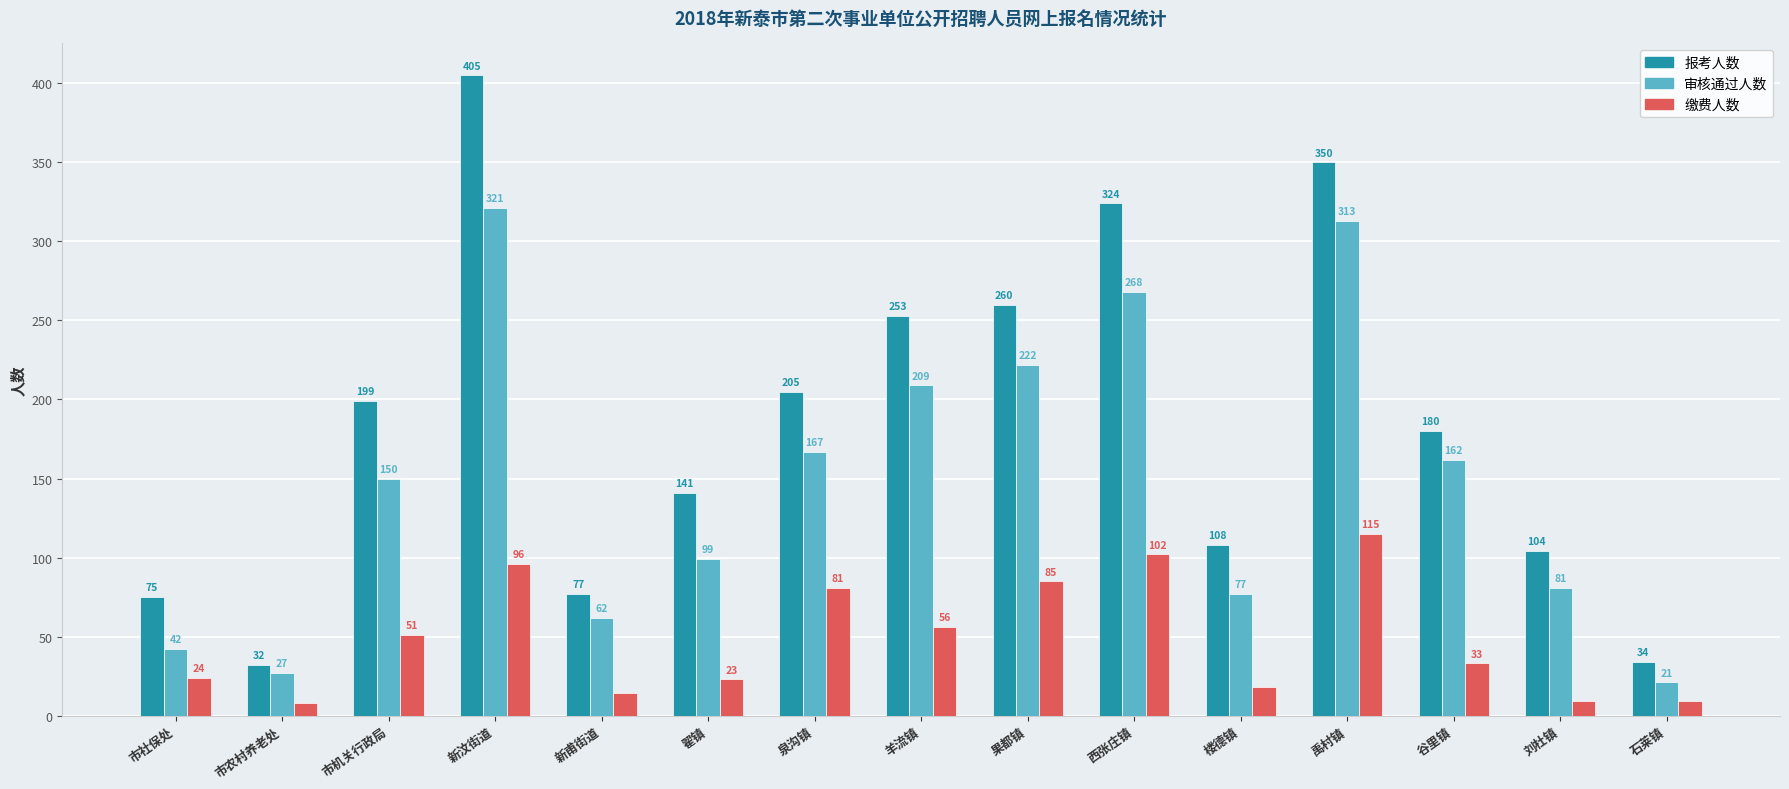

What position from the right is 谷里镇?

3